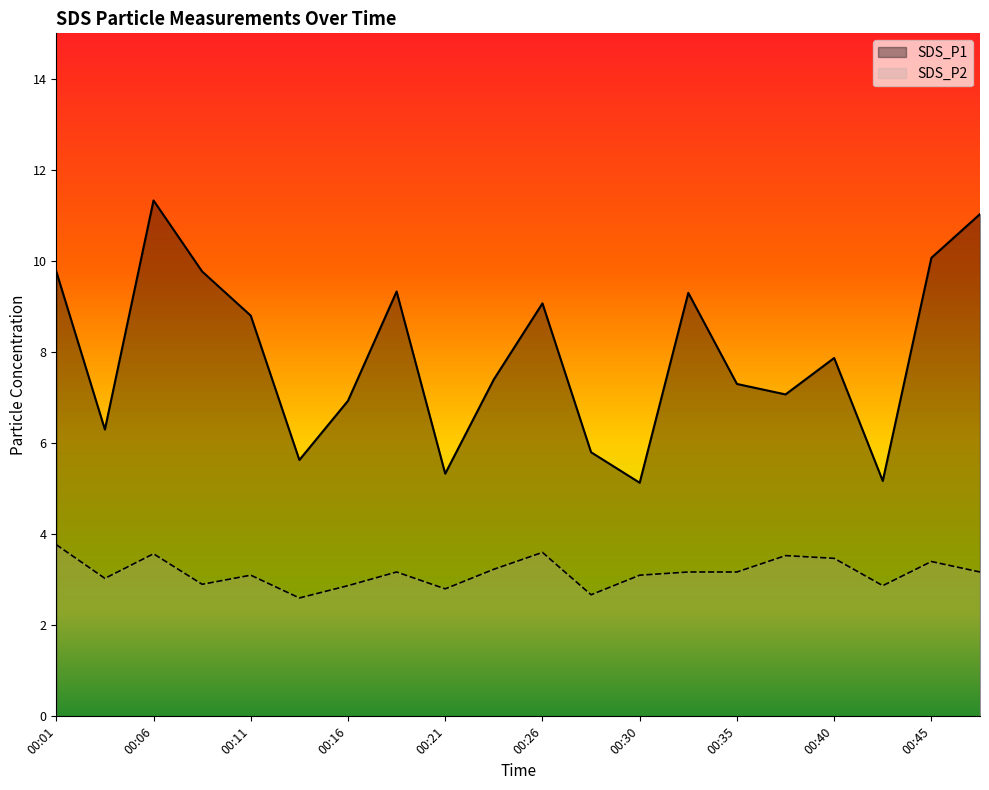

Between 00:18 and 00:47, which series saw the biggest shift?

SDS_P1